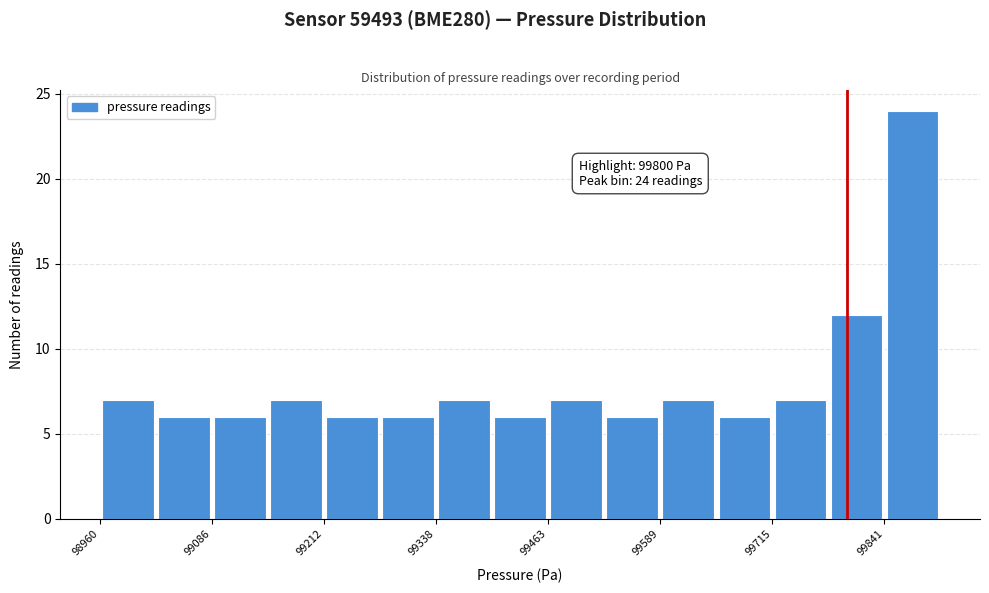

Read against the x-axis, roughly where is the centre of the tallest bar?

99880